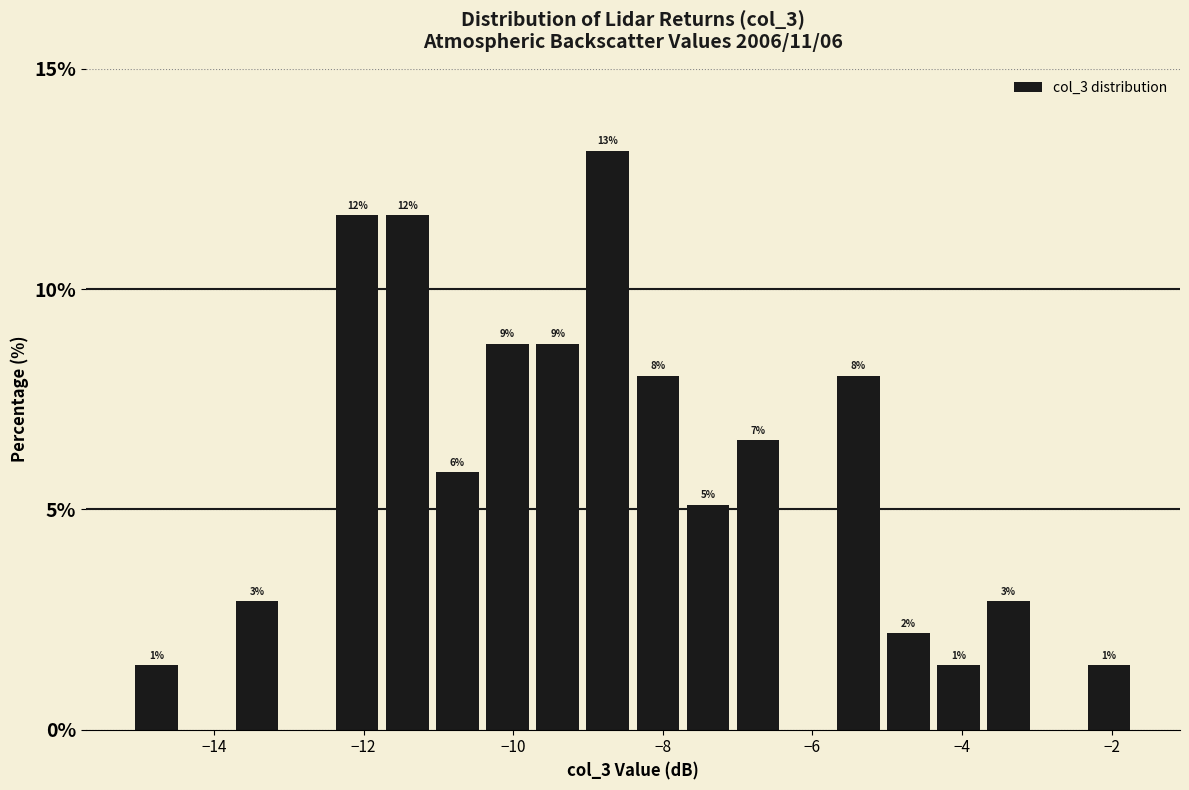

Read against the x-axis, roughly where is the centre of the tallest bar?

-8.8